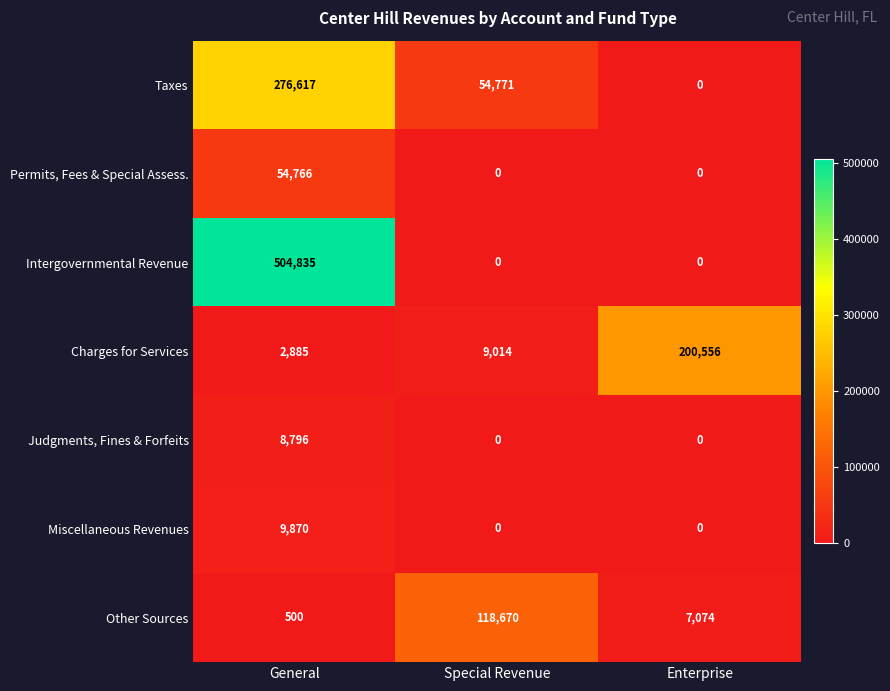

At which category does the chart reach its peak across all series?

General